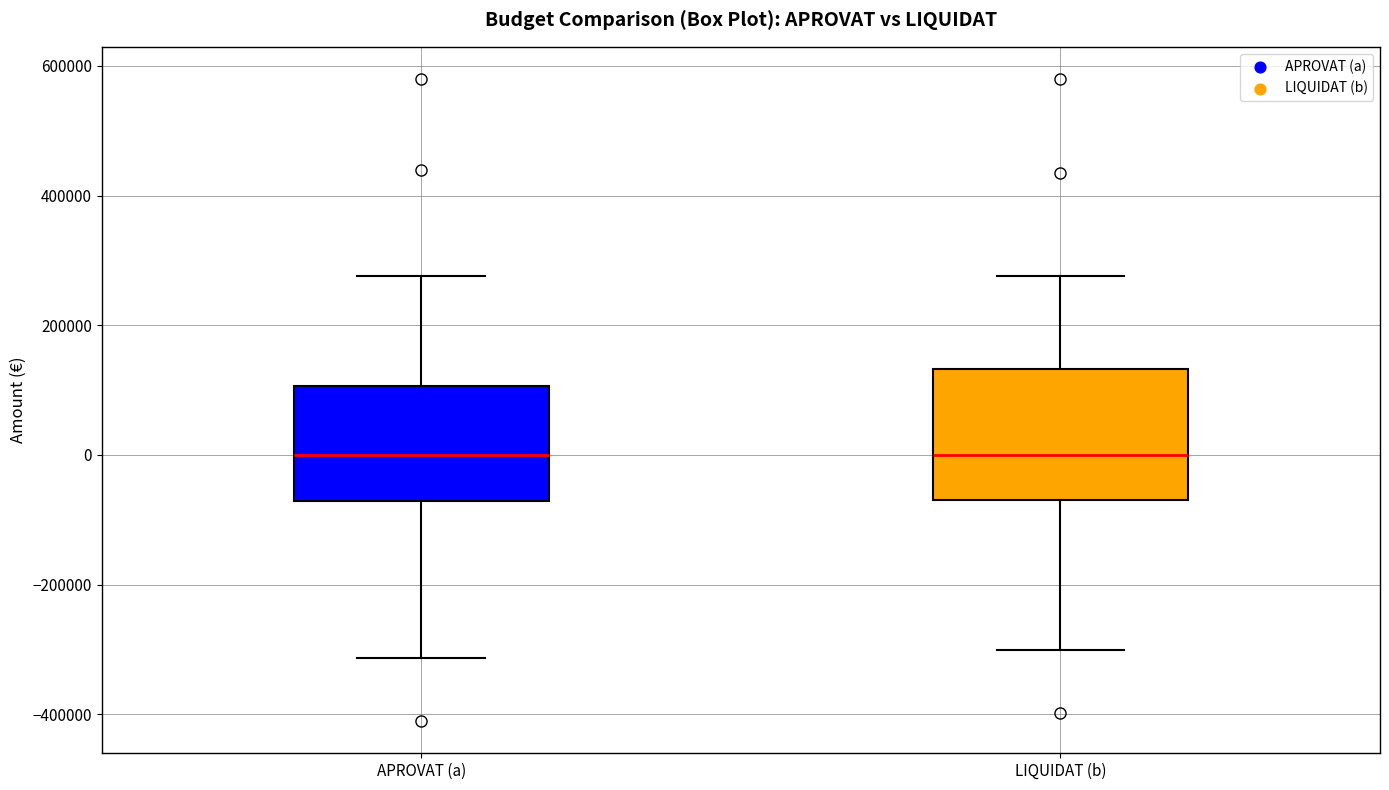

Reading left to right, transcribe this box plot: for each box, give where its median line is, the range the box spans, and where its two whiskers end, as read against the y-axis. The values are not printed on the chart, so give them approximately, as read against the axis.

APROVAT (a): median 0, box -80000 to 100000, whiskers -320000 to 280000
LIQUIDAT (b): median 0, box -60000 to 140000, whiskers -300000 to 280000